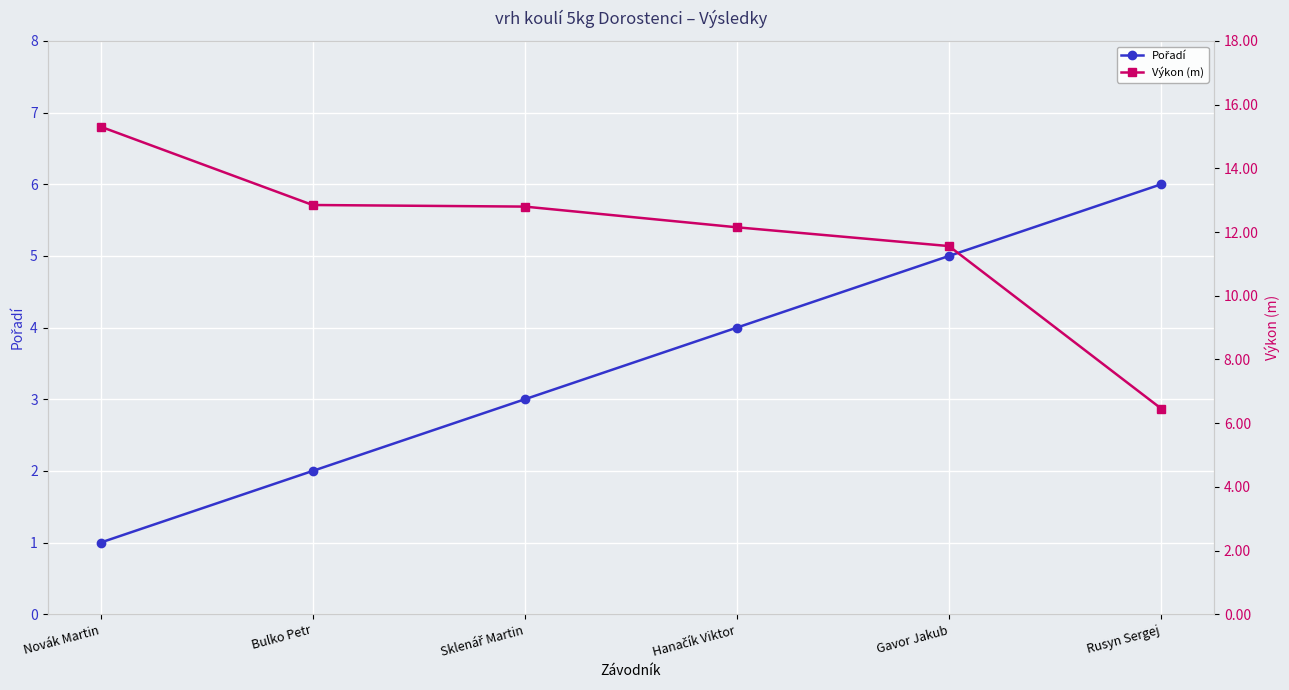

List the series in order of their peak value, highest first.

Výkon (m), Pořadí